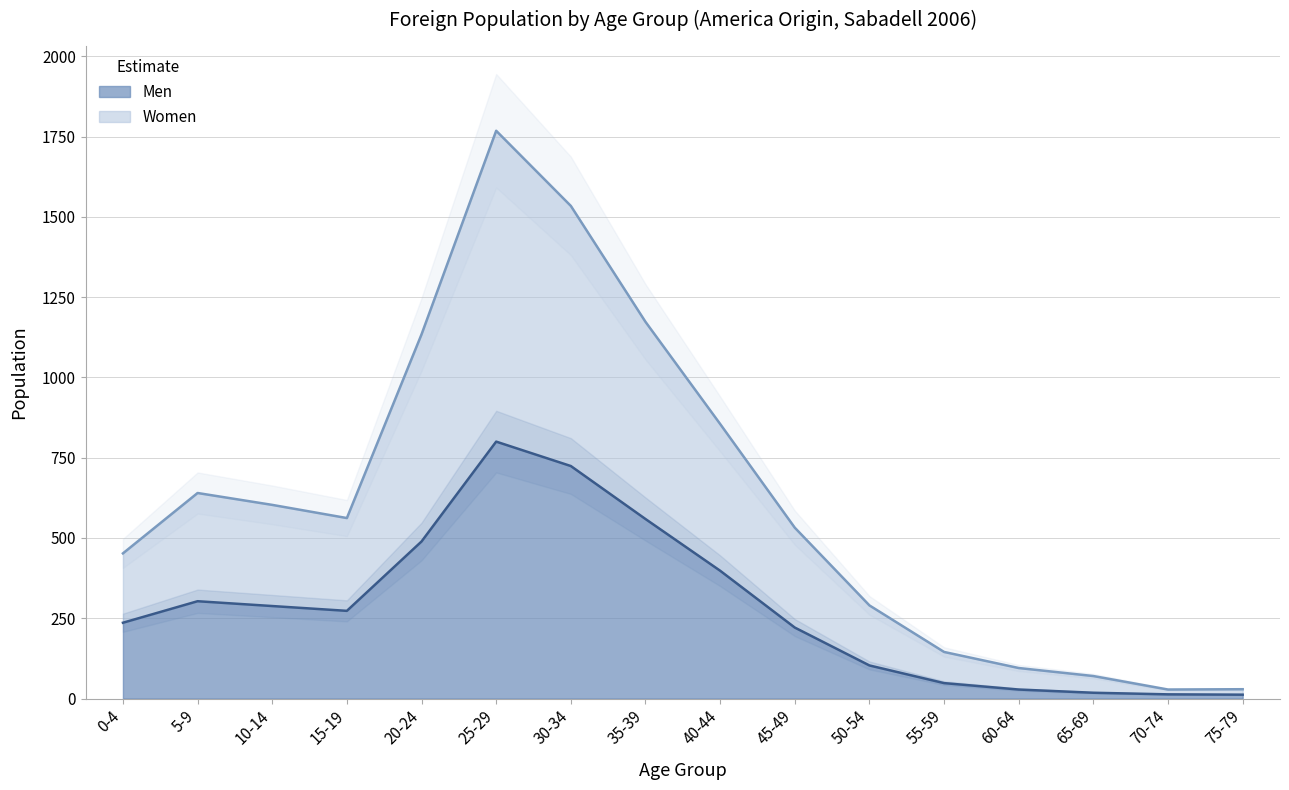

What is the sum of the Men values at 55-59 and 5-9?

351